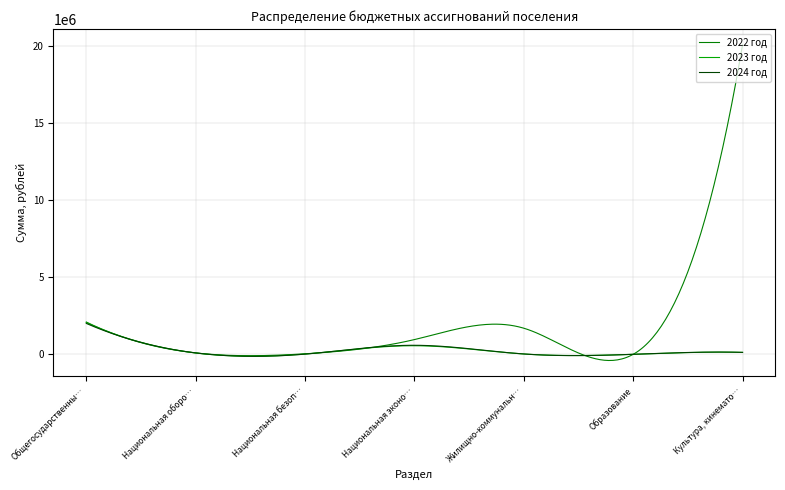

What is the highest value of the 2022 год series?

20078286.4